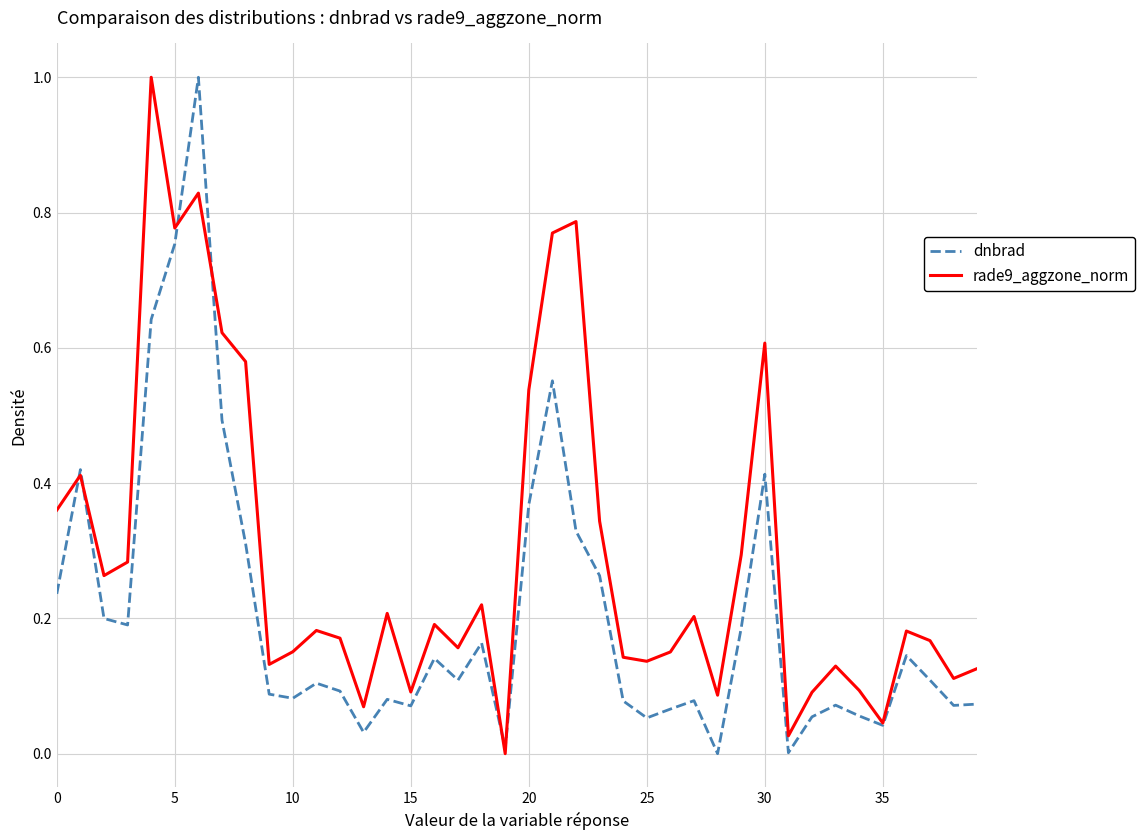

List the series in order of their overall mean, lowest first.

dnbrad, rade9_aggzone_norm